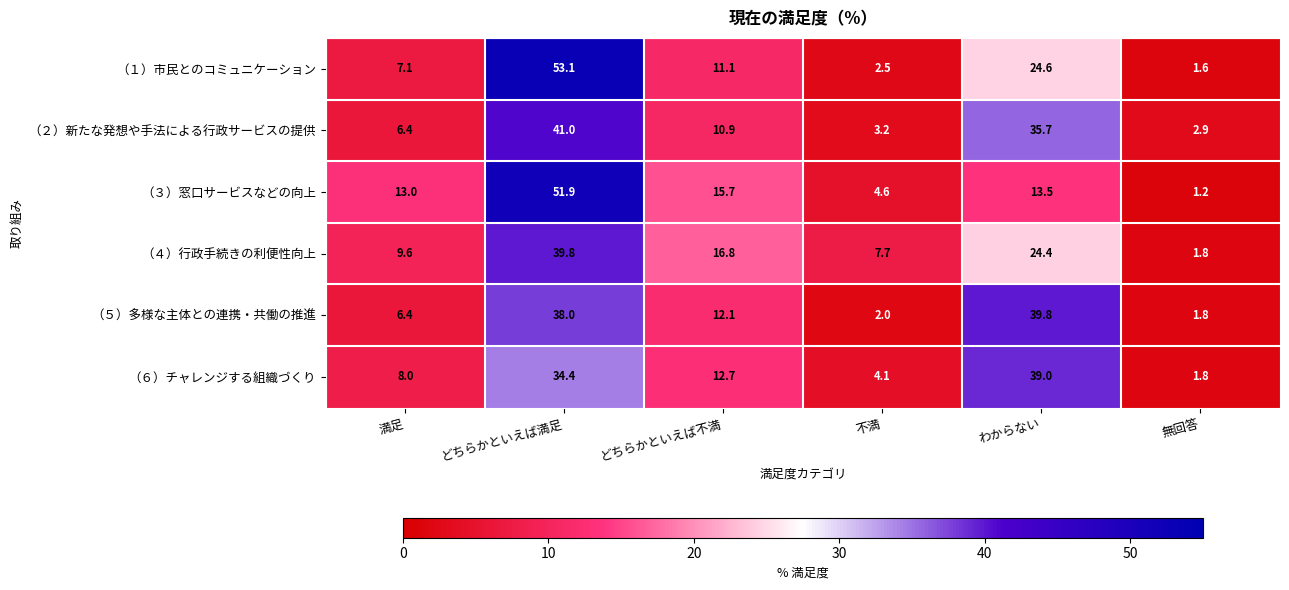

Is it true that （２）新たな発想や手法による行政サービスの提供 equals 10.9 at どちらかといえば不満?

True